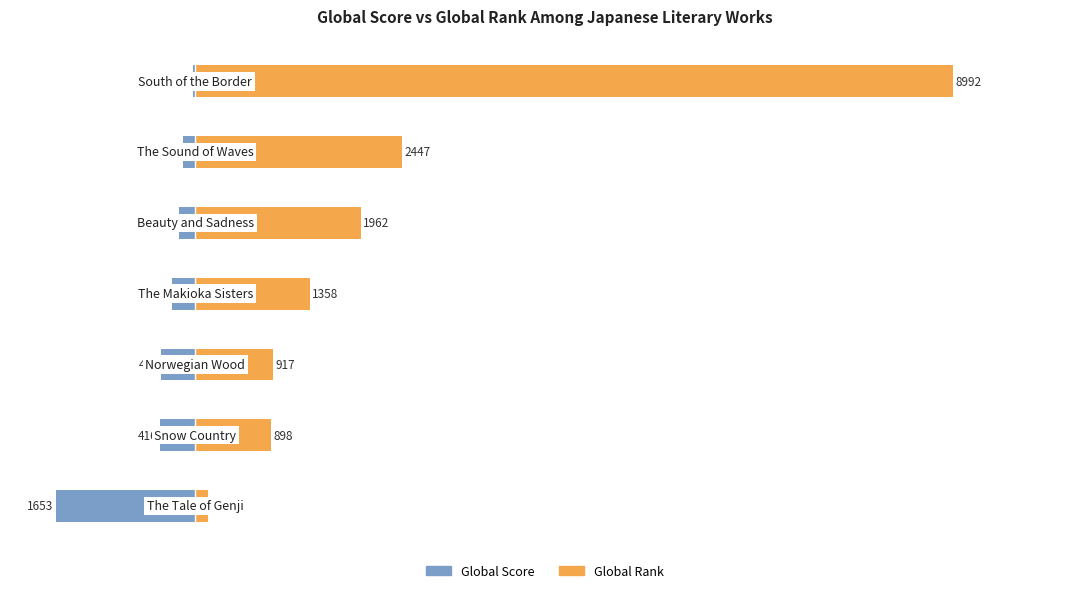

Which series has the largest total across all categories?

Global Rank